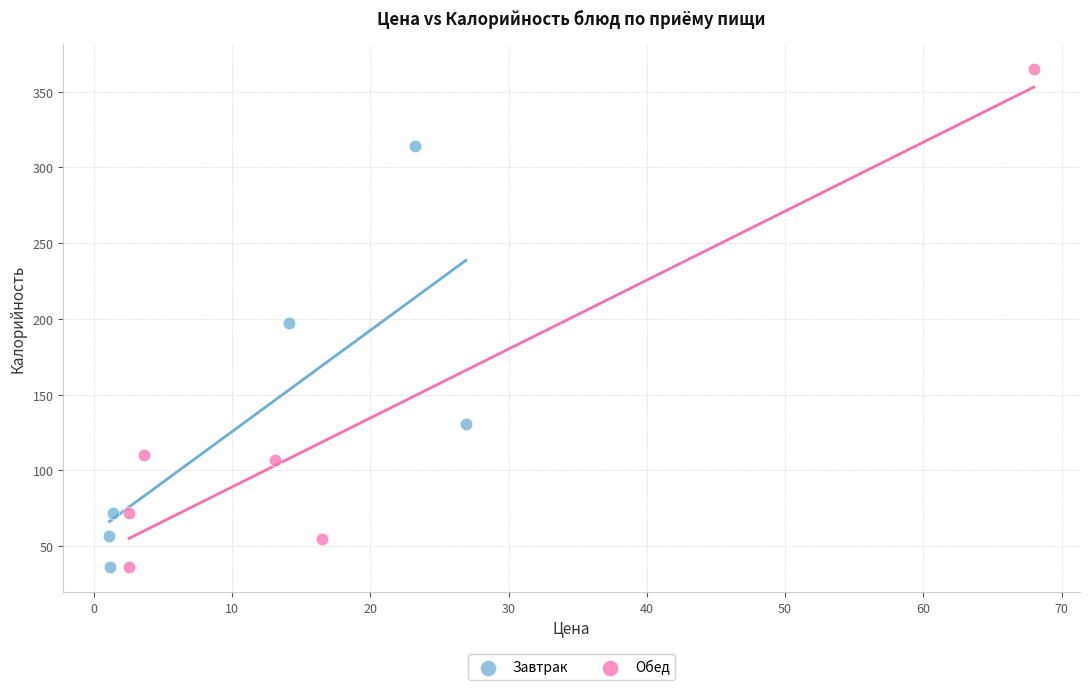

Which series has the widest spread of Y values?

Обед